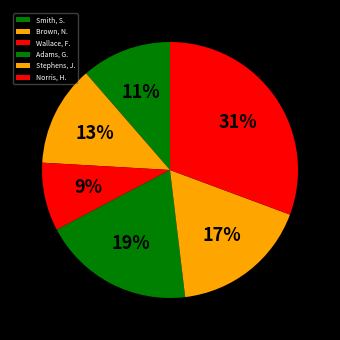

What percentage is the Smith, S. slice, to the nearest percent?

11%